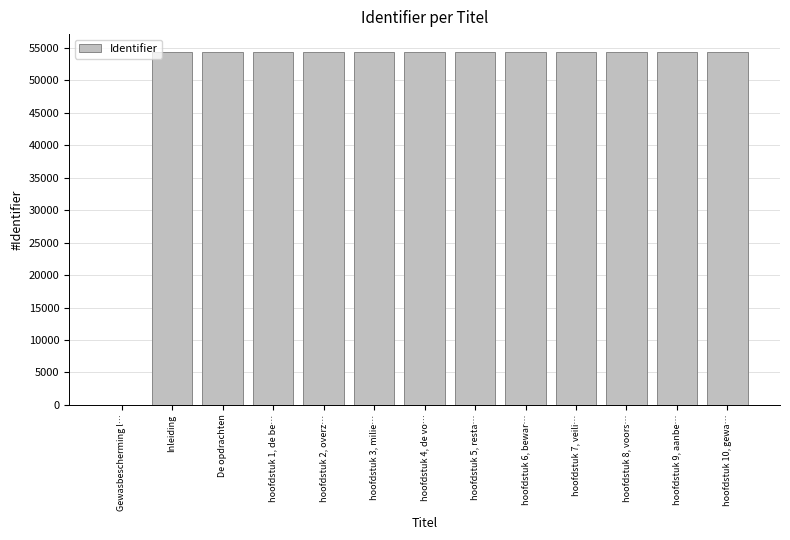

What is the change in value from Gewasbescherming l… to hoofdstuk 4, de vo…?

+54405